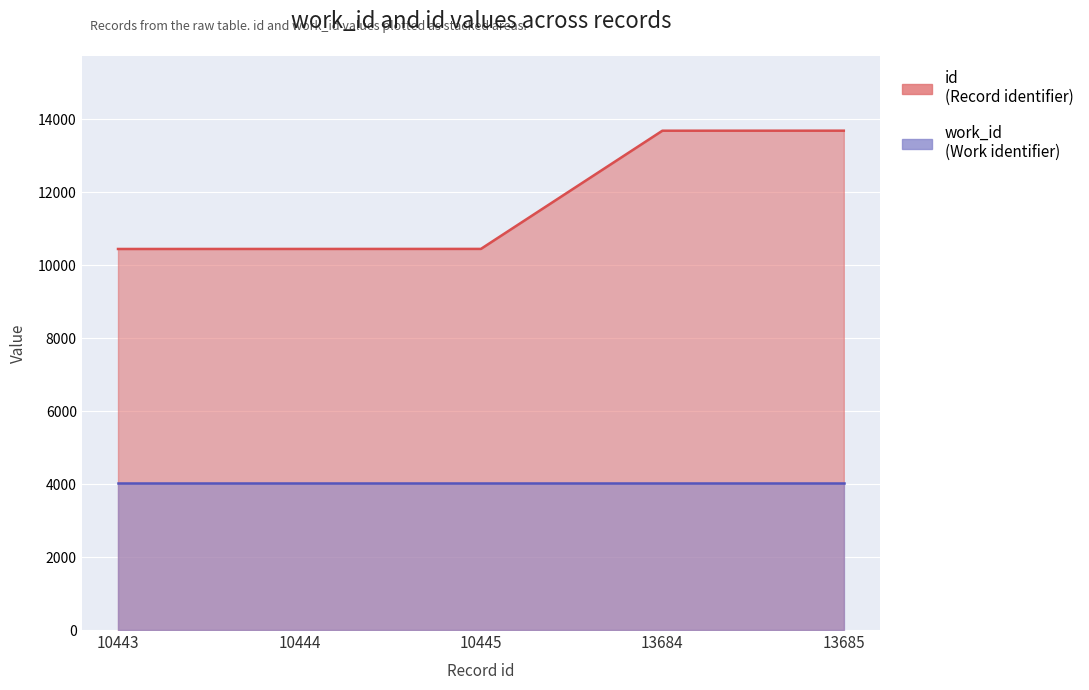

Rank the categories by value from lowest to highest.

10443, 10444, 10445, 13684, 13685